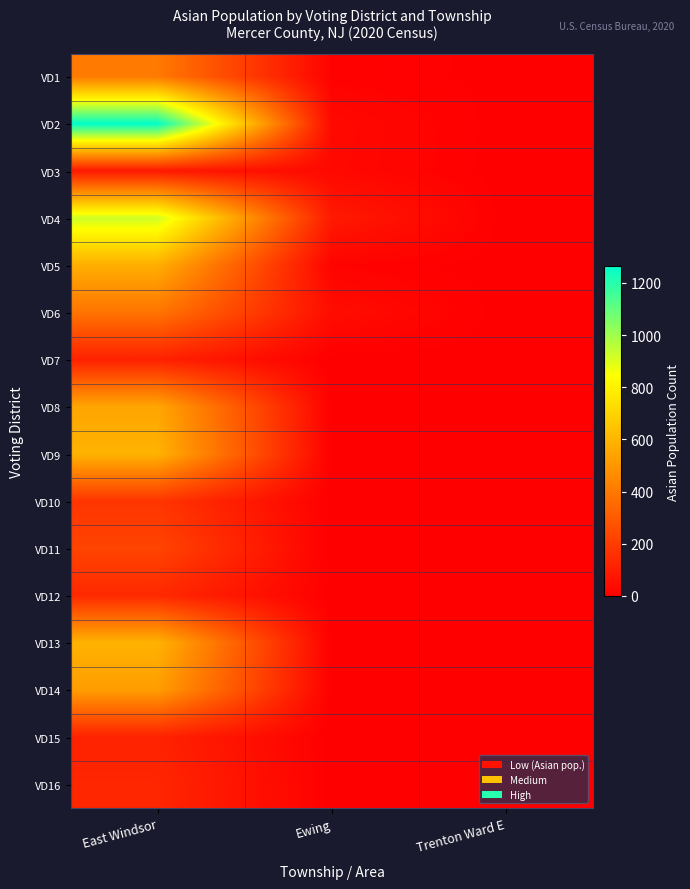

At how many categories does at least one series exceed 117?

1